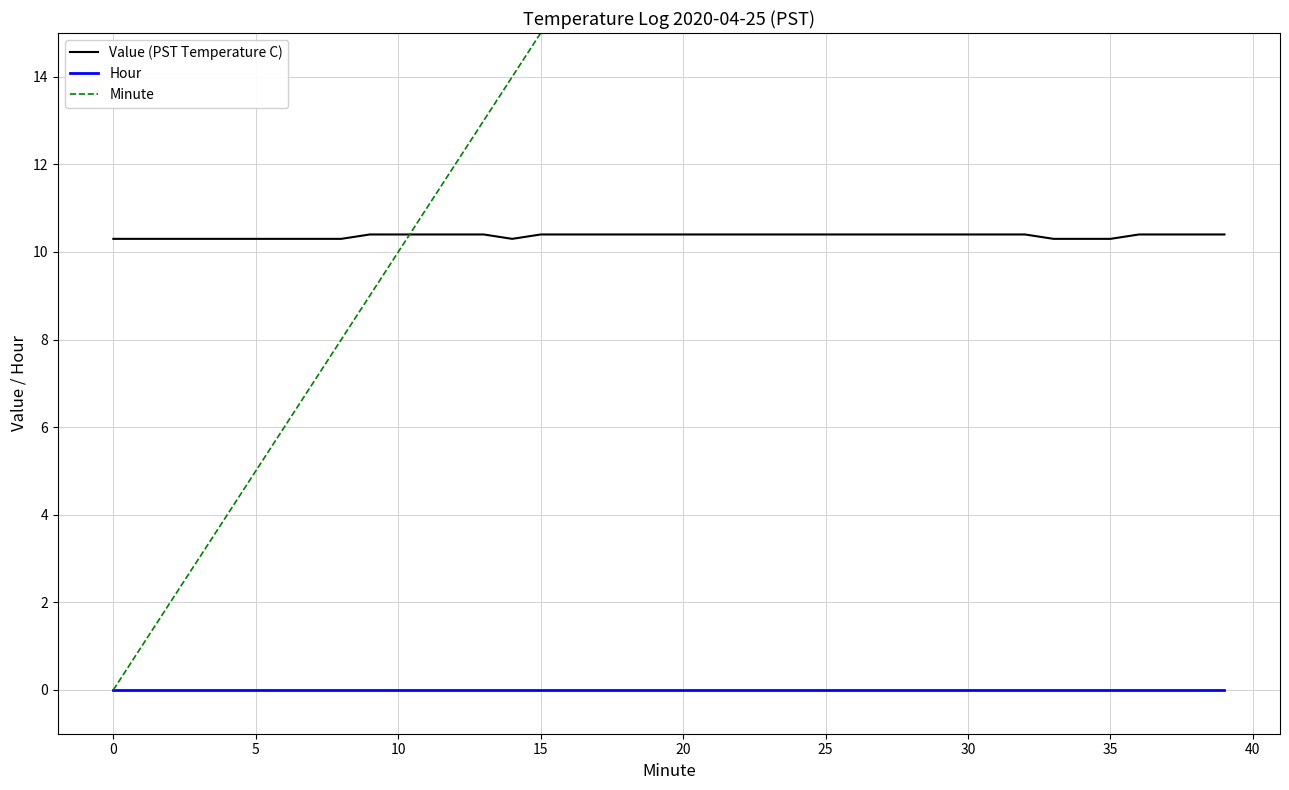

What is the lowest value of the Value (PST Temperature C) series?

10.3